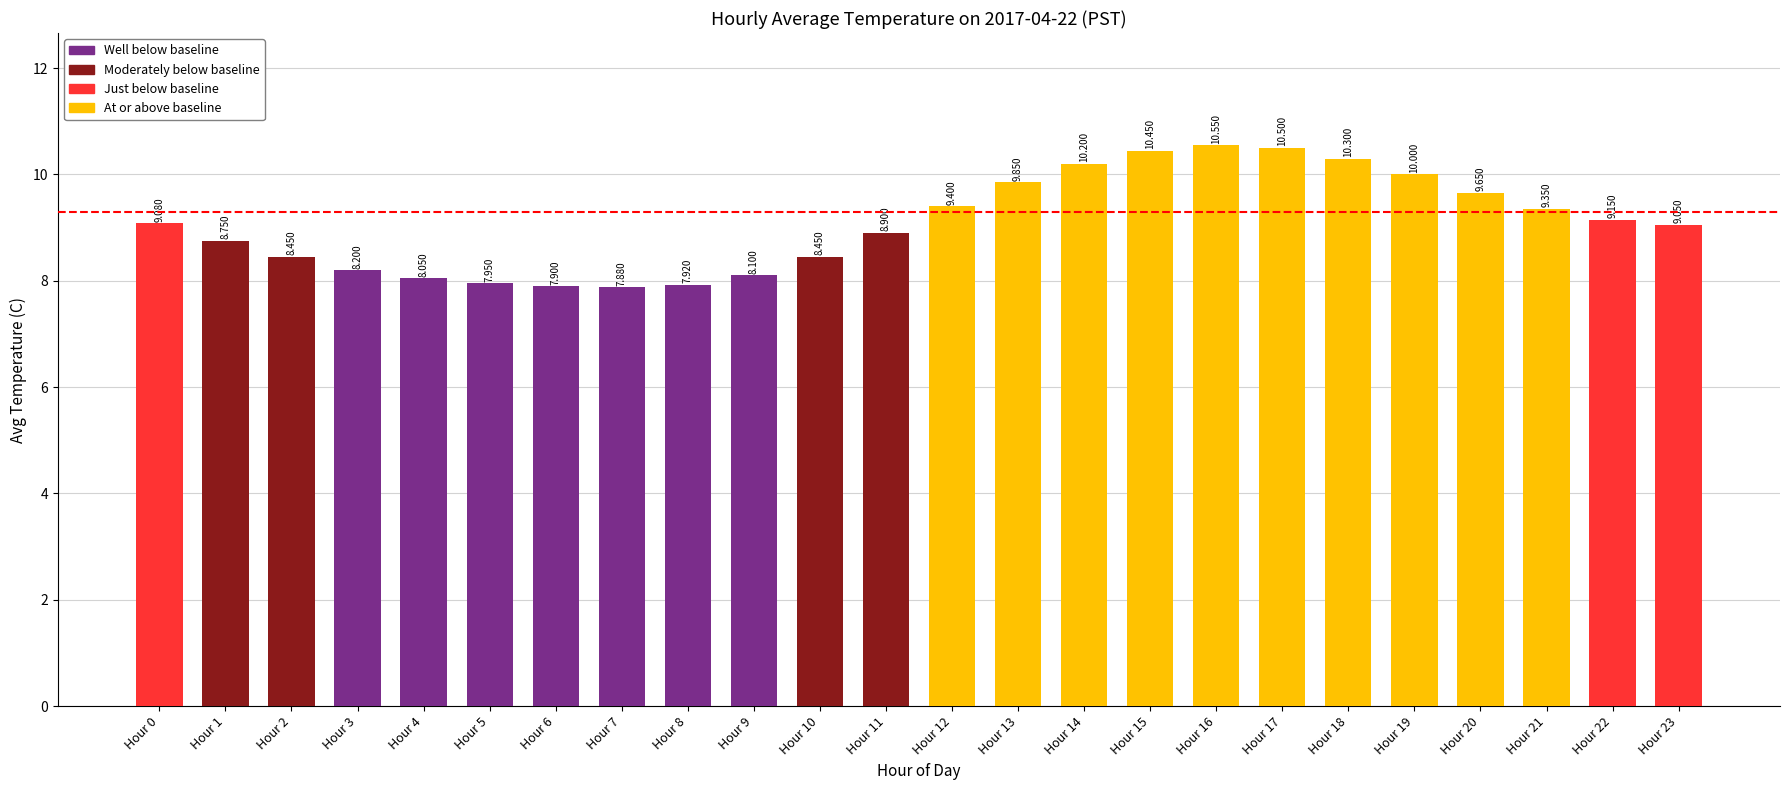

What is the value of the 19th bar from the left?

10.3